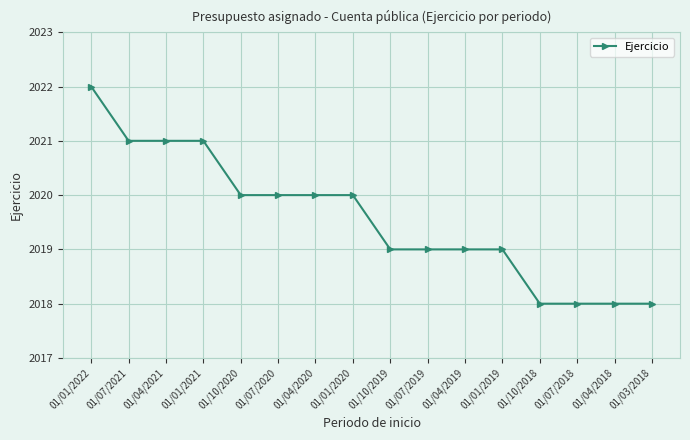

How many data points are less than 2020?

8